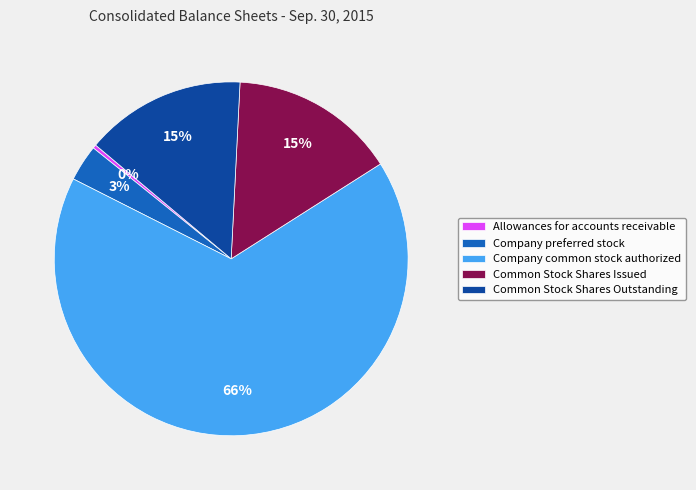

Count the number of slices in the pie.

5